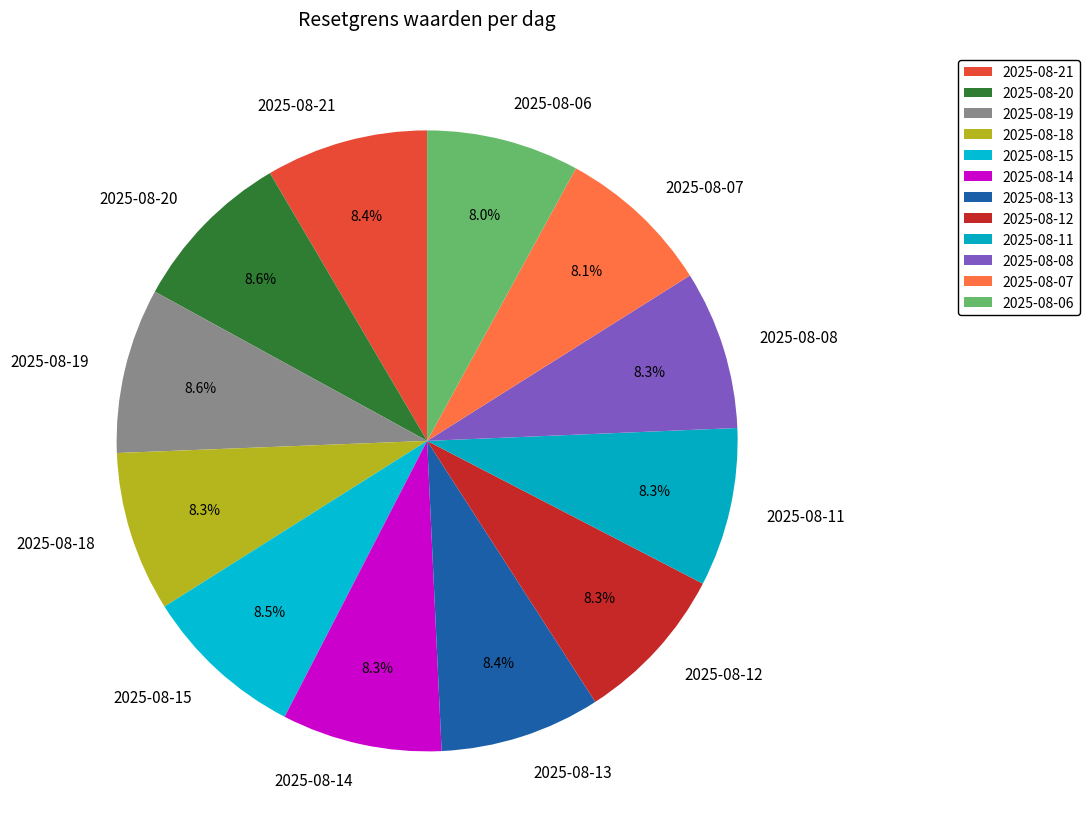

How many slices are in this pie chart?

12